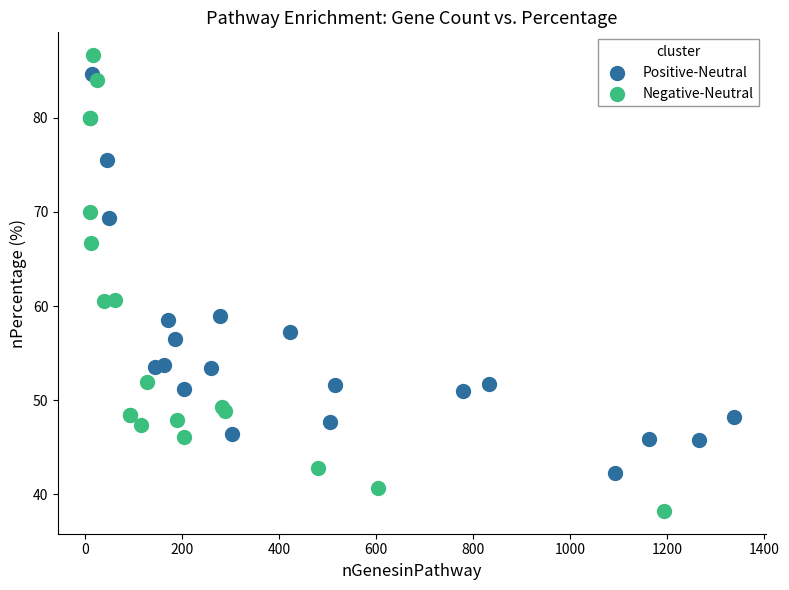

Which series has the largest Y range (max minus min)?

Negative-Neutral